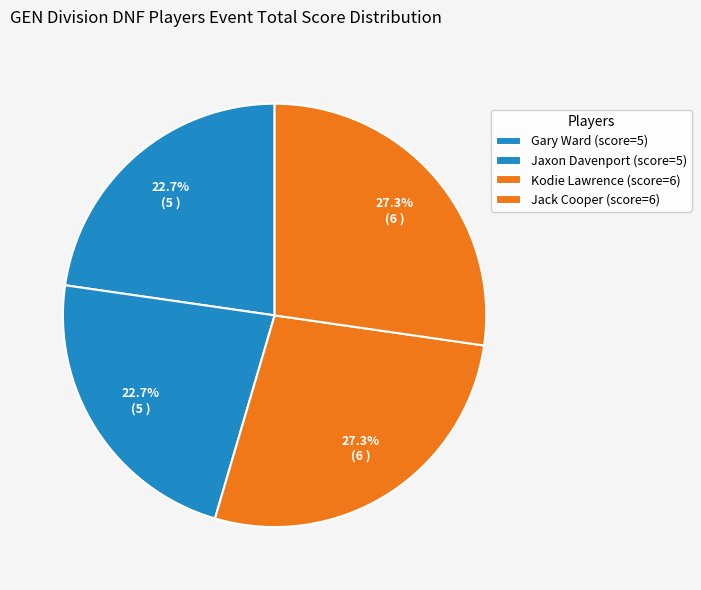

How many segments does this pie chart have?

4